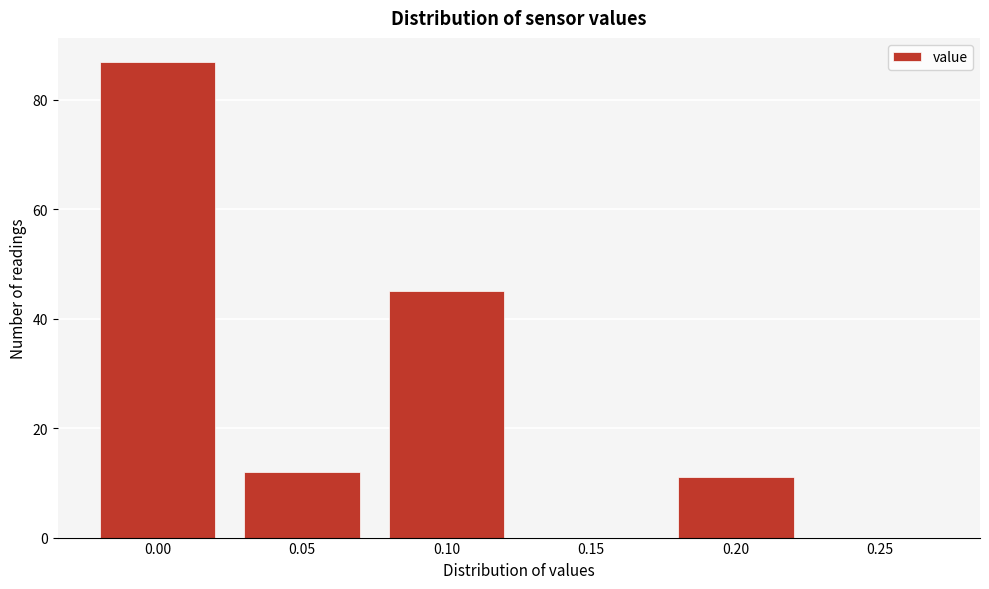

Reading right to left, extract all data points from this chart.

0.25=0	0.20=11	0.15=0	0.10=45	0.05=12	0.00=87